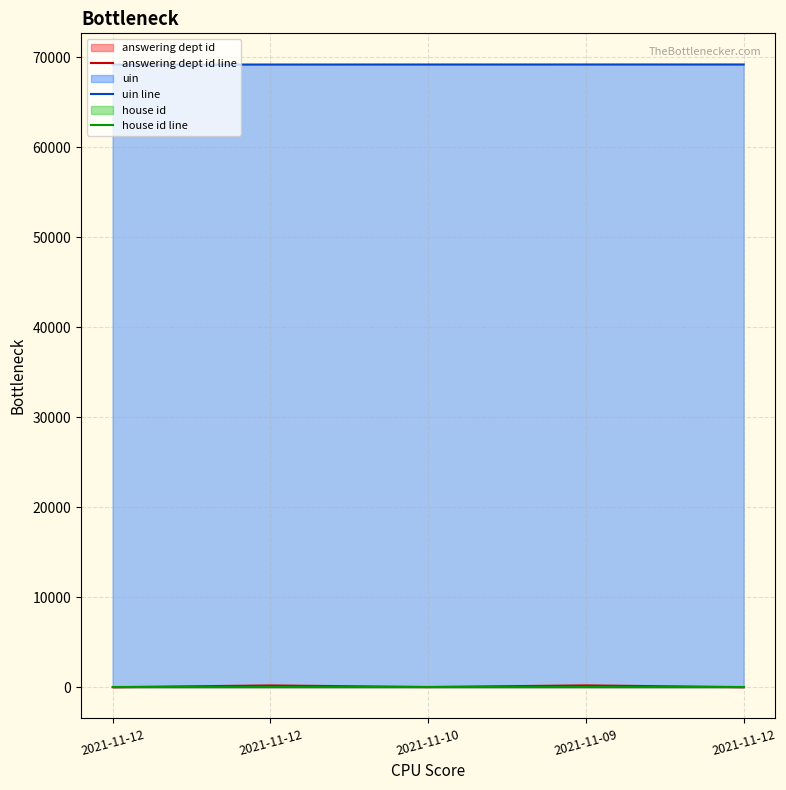

What is the average value of the house id line series?

1